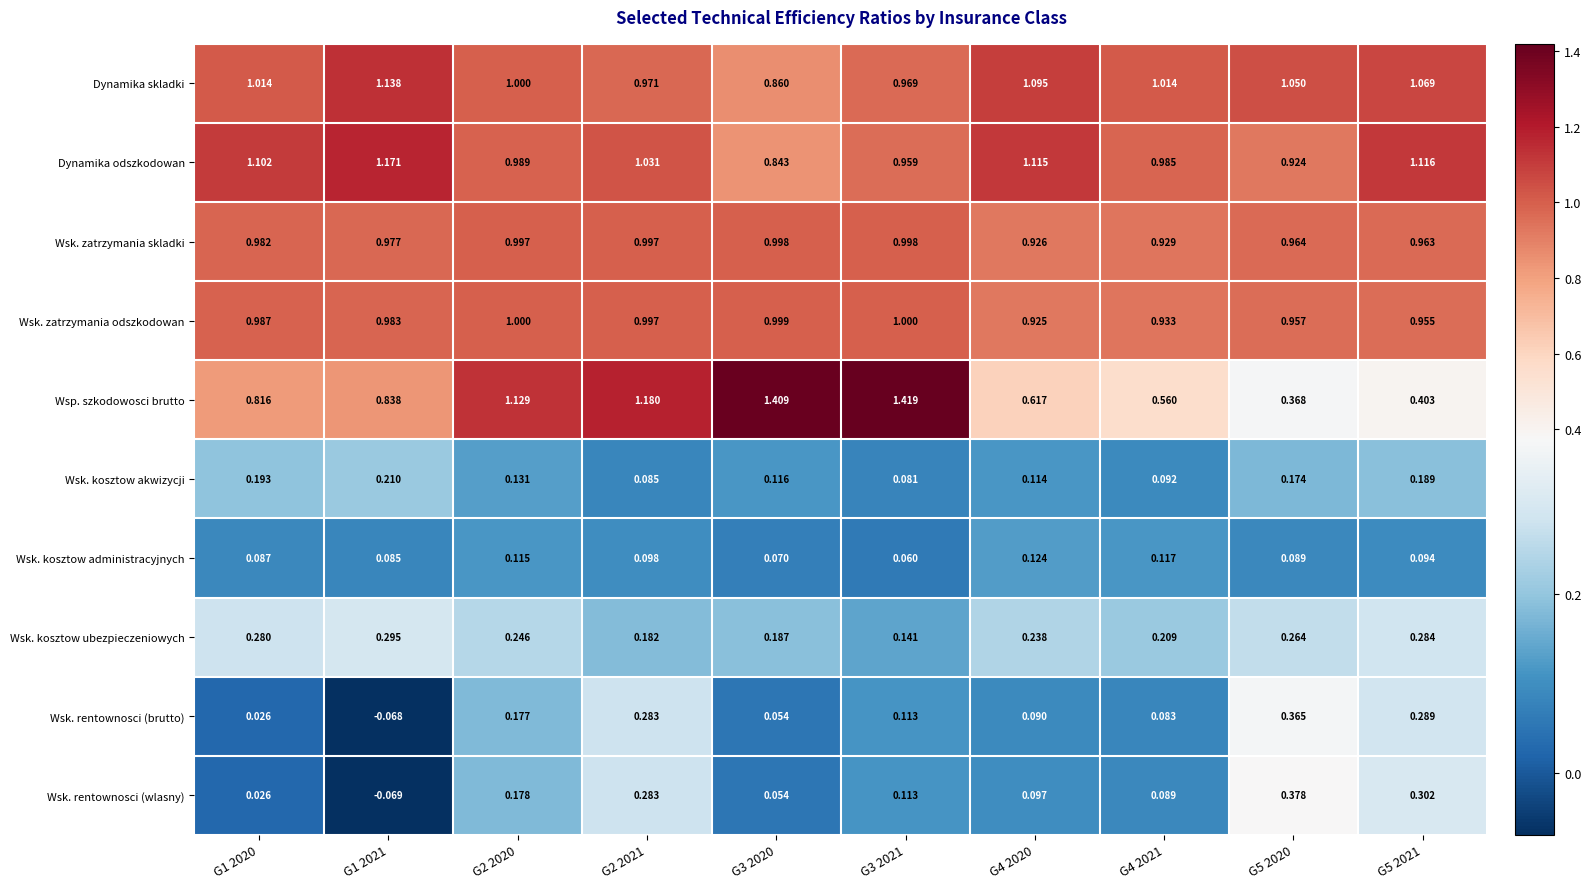

Which series has the largest total across all categories?

Dynamika odszkodowan